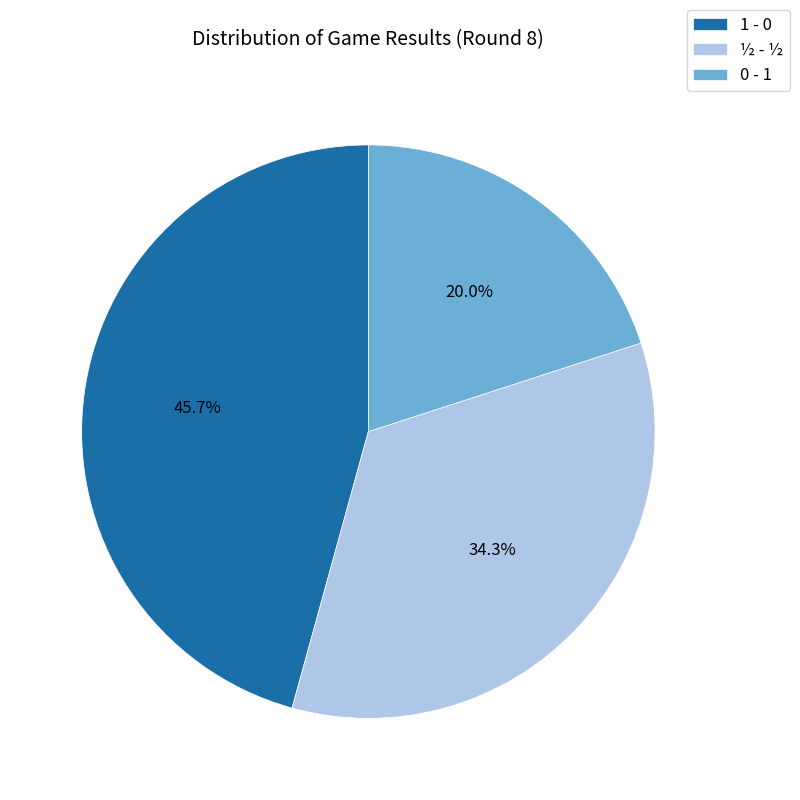

Count the number of slices in the pie.

3